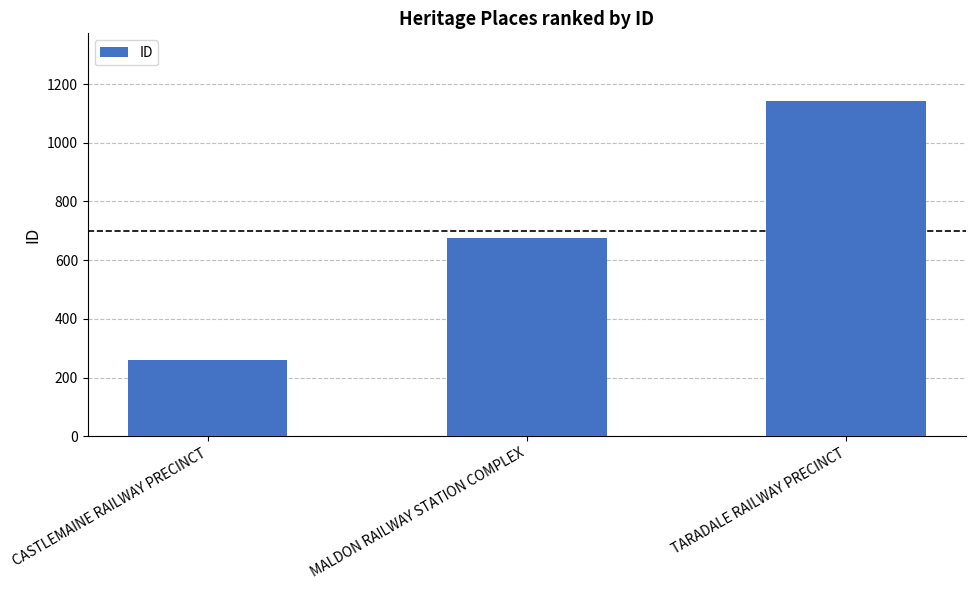

What is the maximum value shown in the chart?

1144